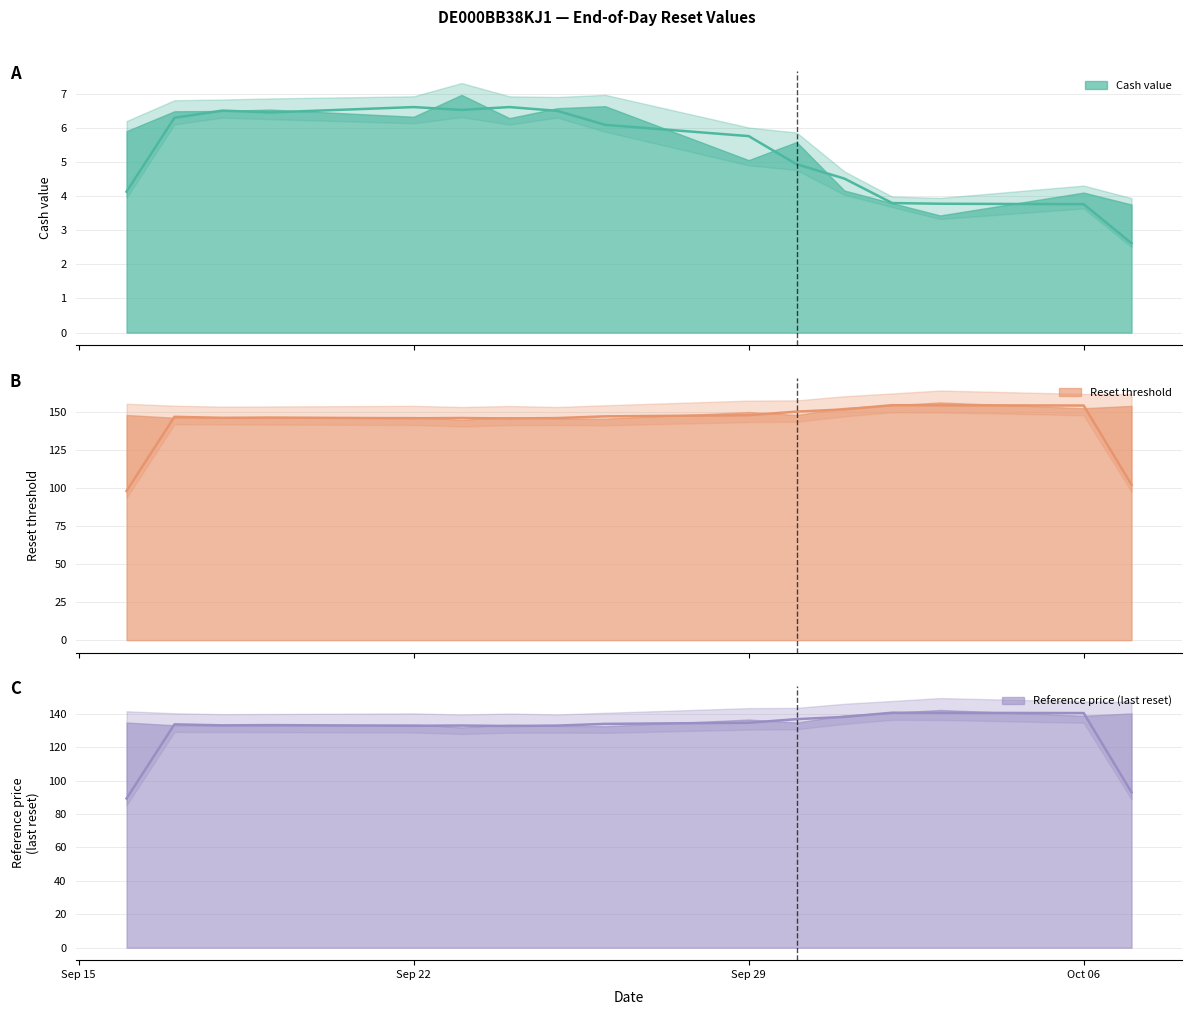

At how many categories does at least one series exceed 99?

16